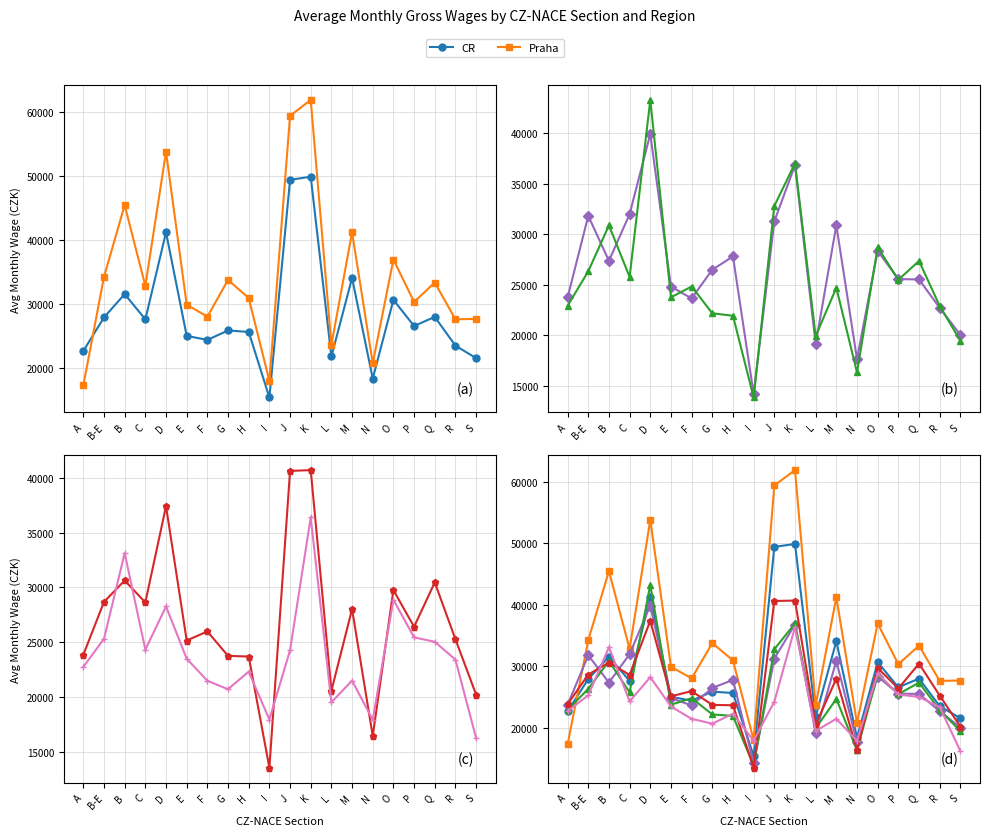

Is this an area chart (filled region under the line)?

No